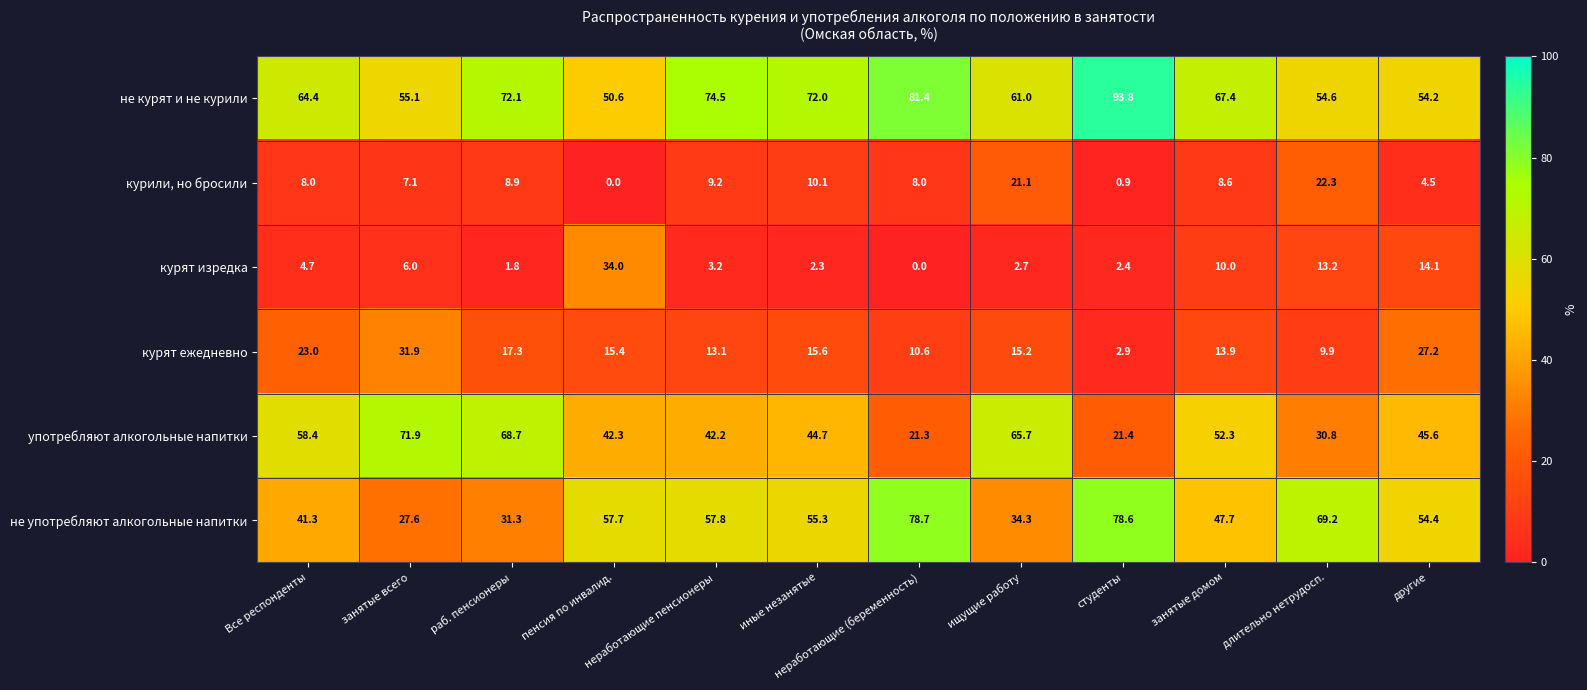

List the series in order of their peak value, lowest first.

курили, но бросили, курят ежедневно, курят изредка, употребляют алкогольные напитки, не употребляют алкогольные напитки, не курят и не курили